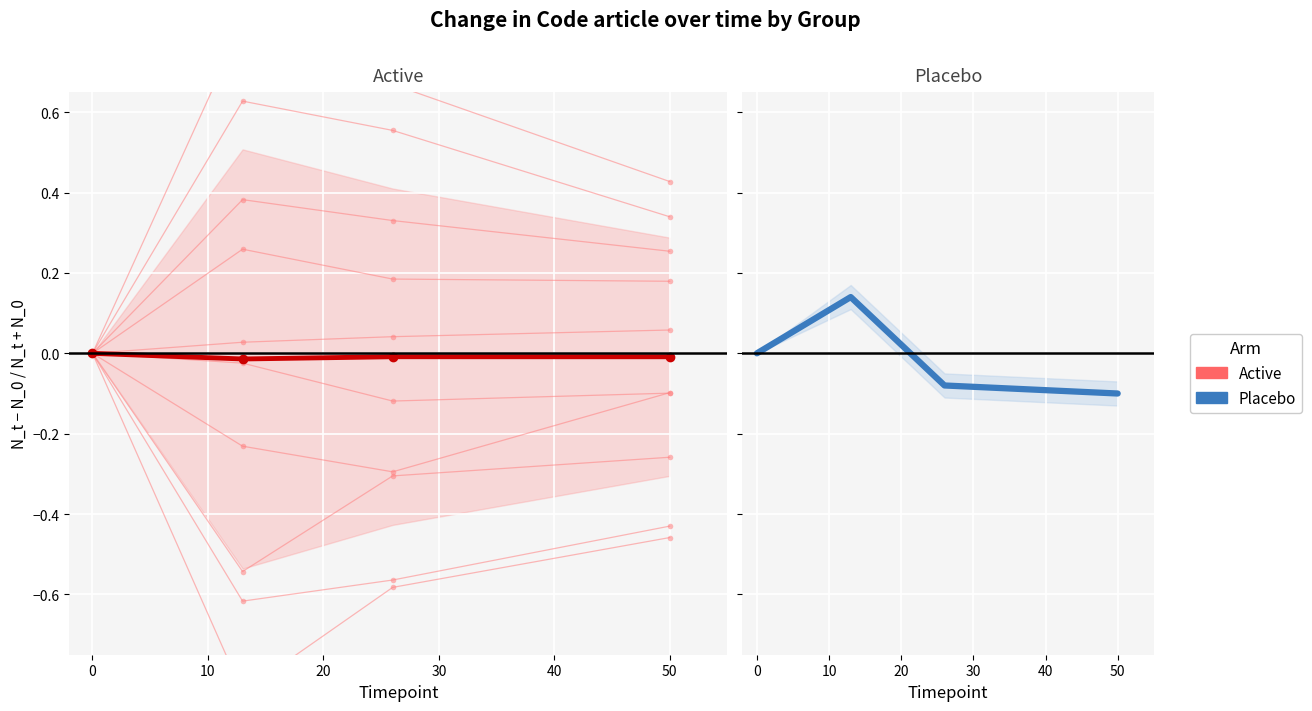

Is the value of Active (mean) at 10 greater than the value of Placebo (mean) at 0?

No